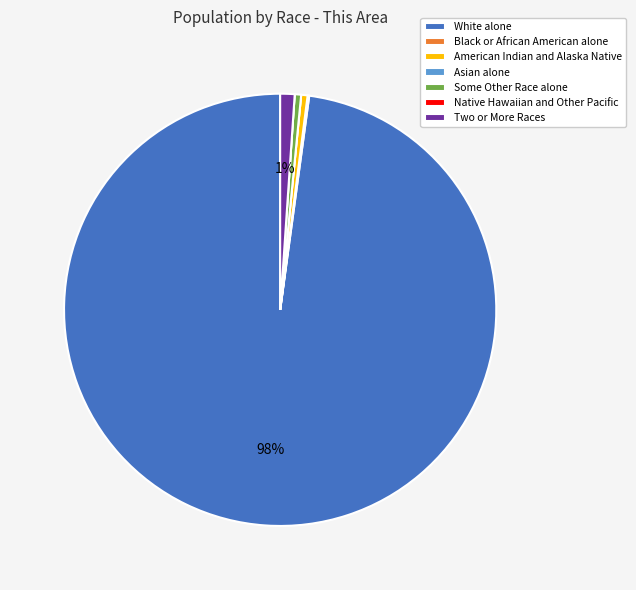

What is the largest slice in the pie chart?

White alone